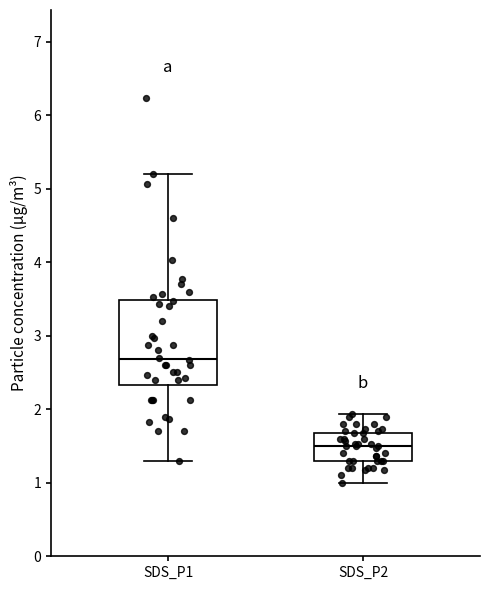

Which box's median line is the lowest?

SDS_P2